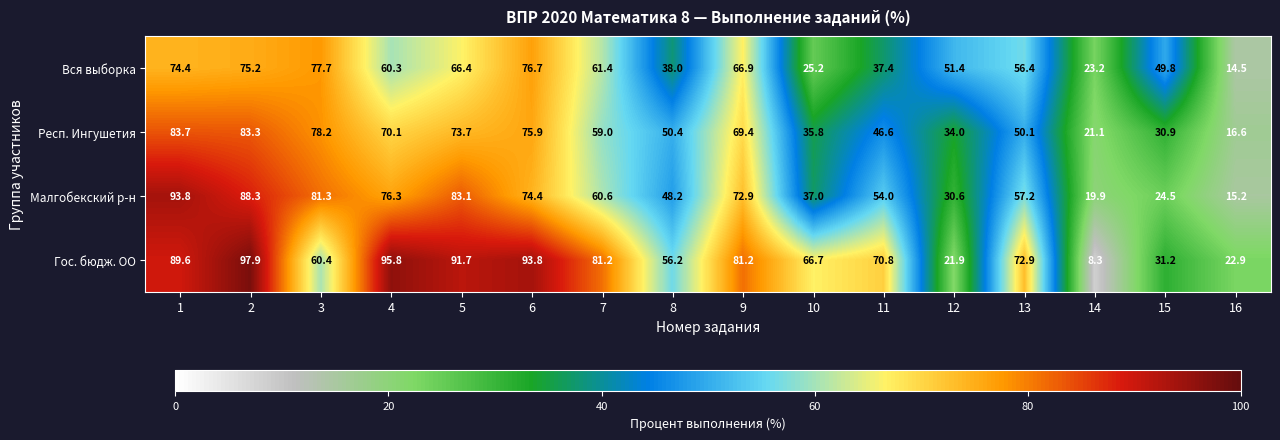

What is the difference between the highest and lowest values at 7?

22.2